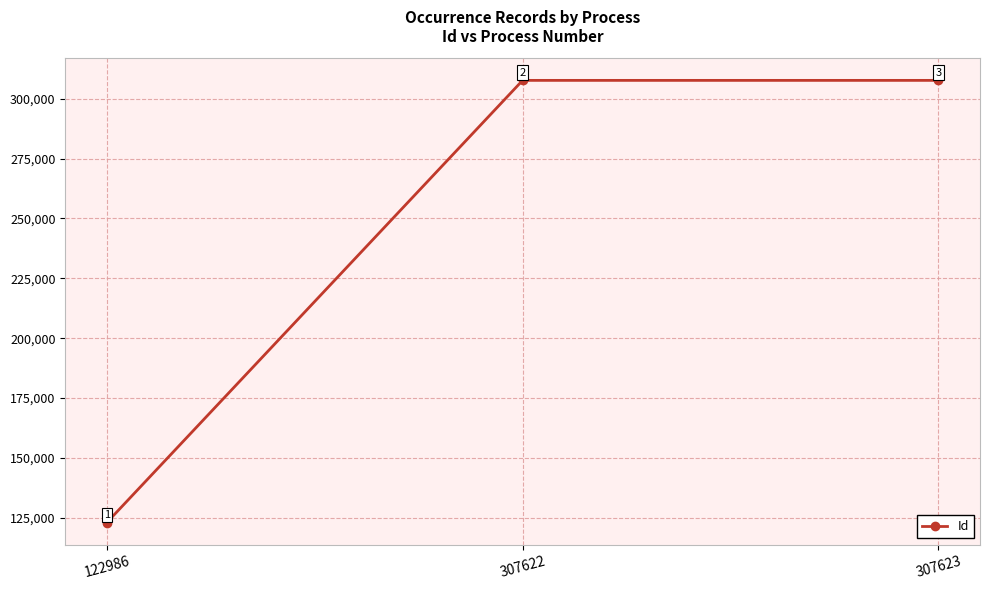

What is the approximate value at 307623?

307623